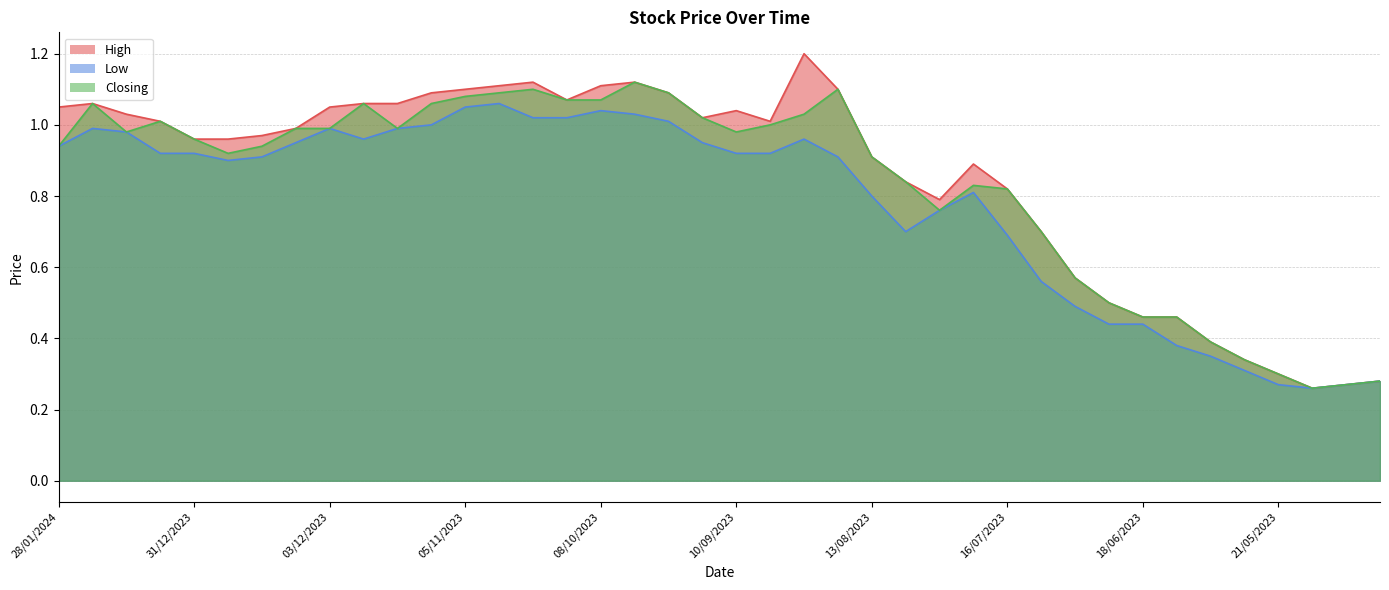

Between 06/08/2023 and 25/06/2023, which series saw the biggest shift?

High